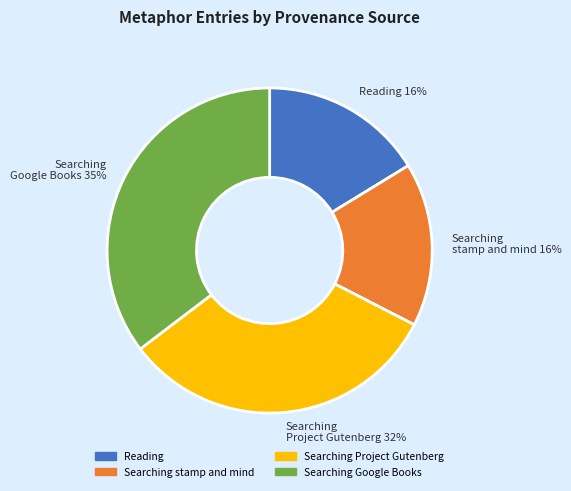

Combined, do Searching stamp and mind 16% and Searching Google Books 35% account for over 50%?

Yes